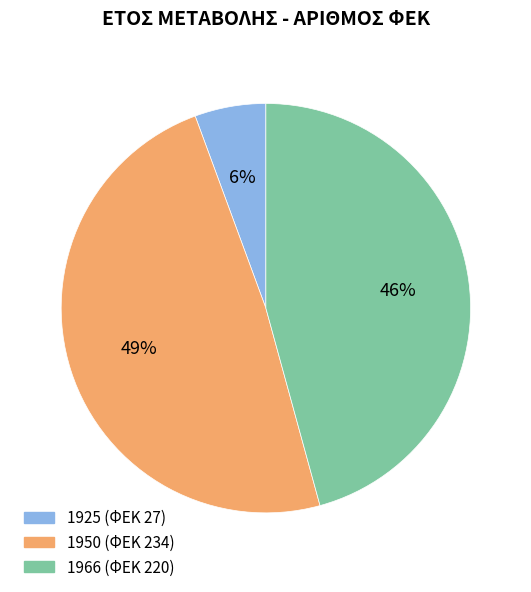

What is the smallest slice in the pie chart?

1925